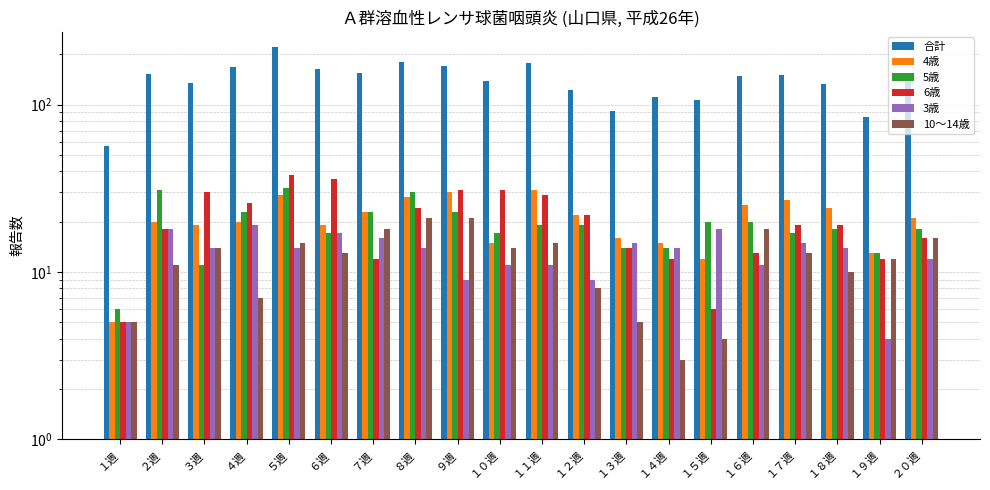

What is the sum of all 4歳 values?

414